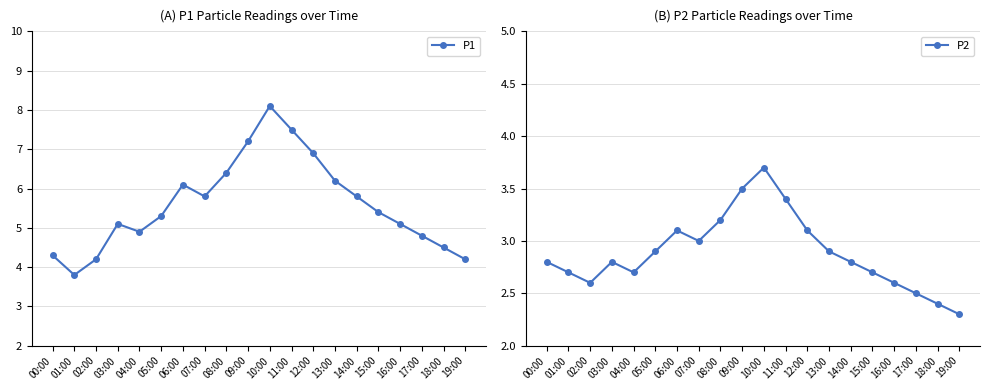

At which category does P2 reach its first local peak?

03:00